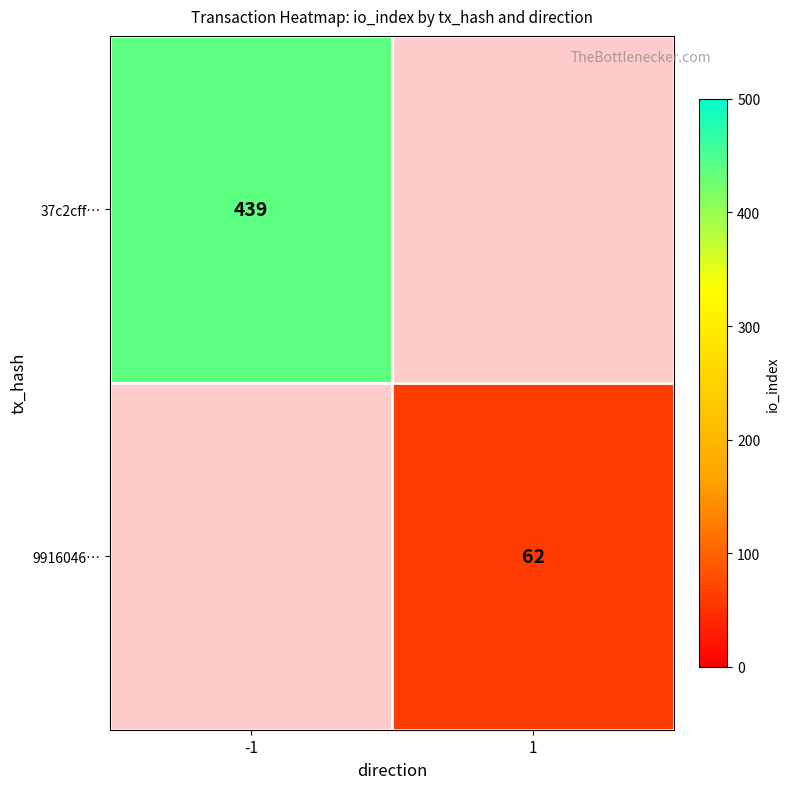

The 37c2cff… series shows 743 at -1. True or false?

False